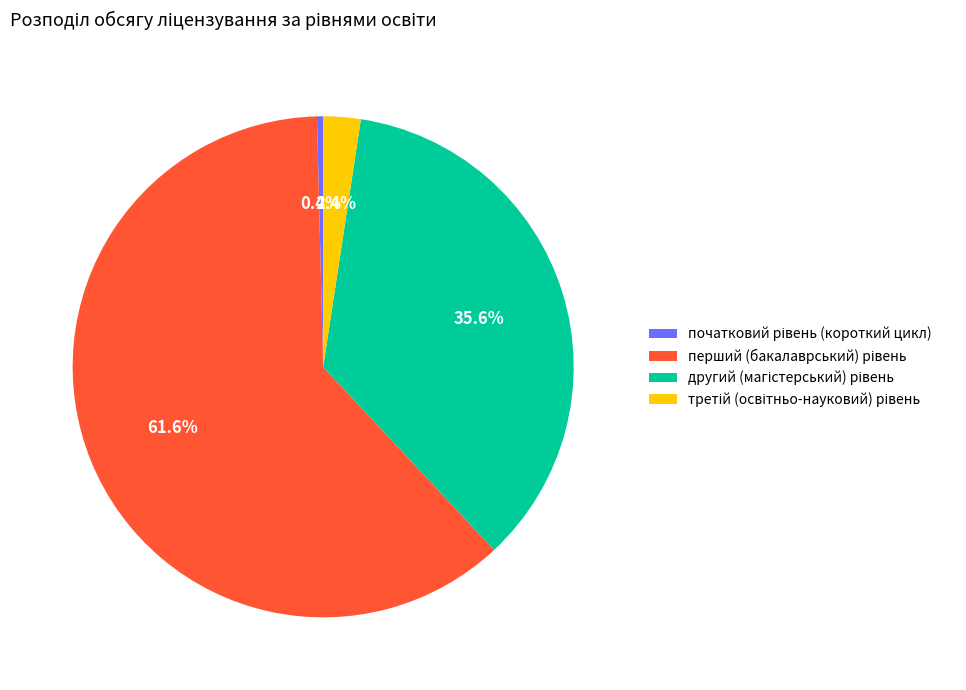

Is there a majority slice in this chart?

Yes